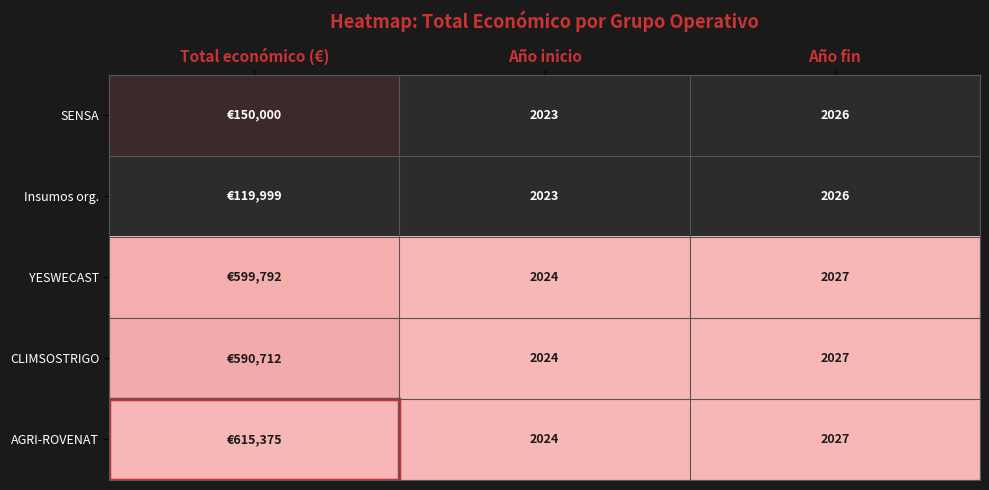

What is the total value across all series at Año fin?

10133.0